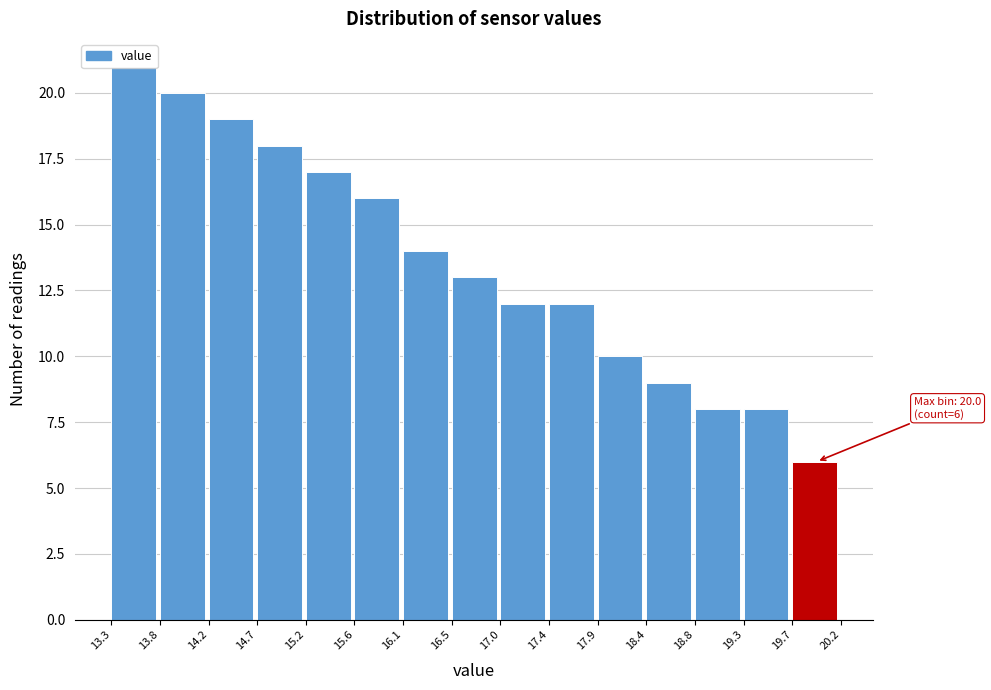

Which range on the x-axis has the tallest bar?

13.3 to 13.8